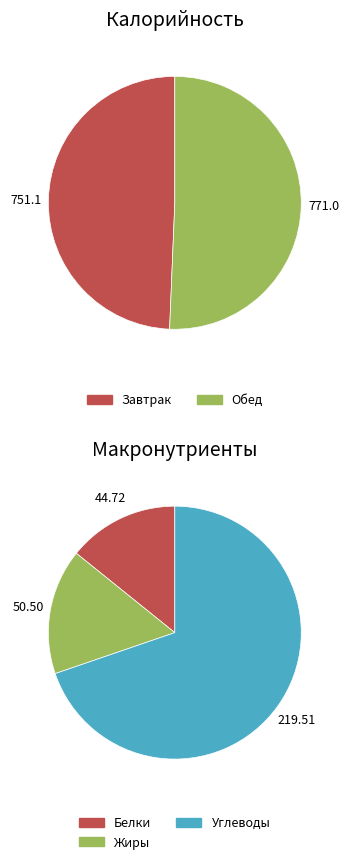

The Завтрак slice represents 49% of the pie. True or false?

True